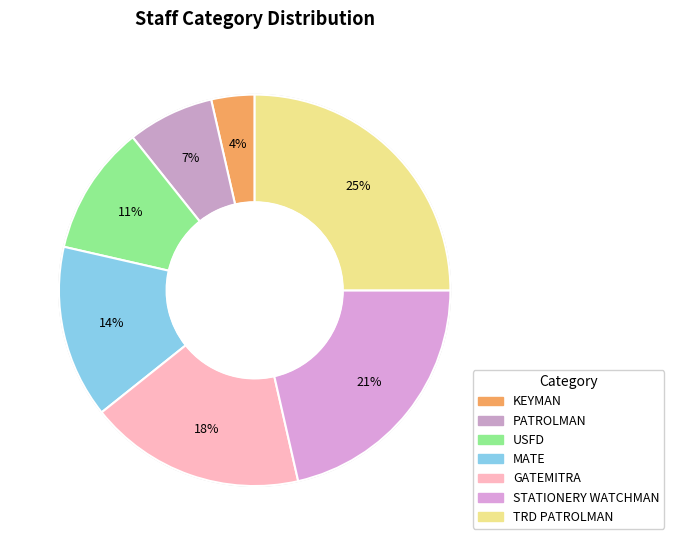

What percentage is NOT represented by USFD?

89.3%